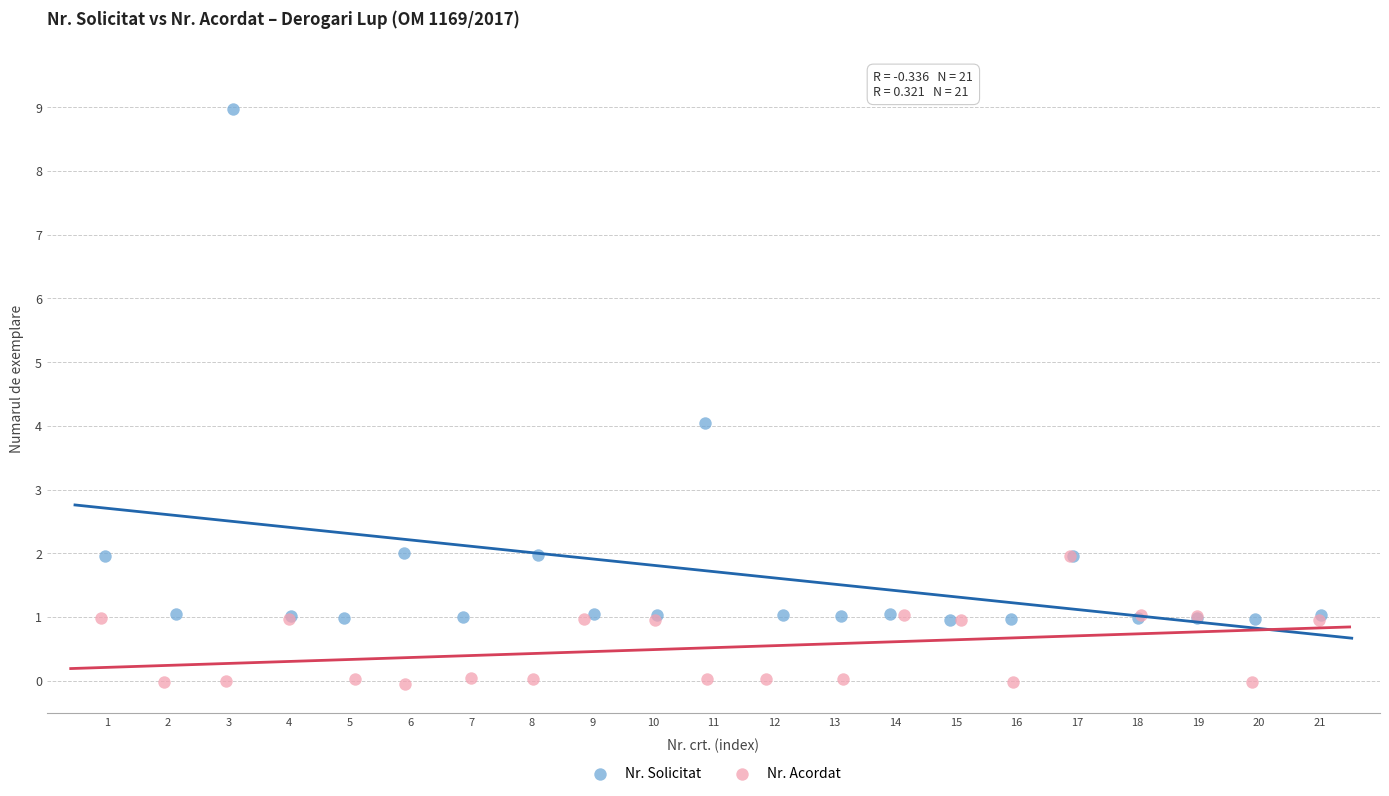

Which series has the largest Y range (max minus min)?

Nr. Solicitat